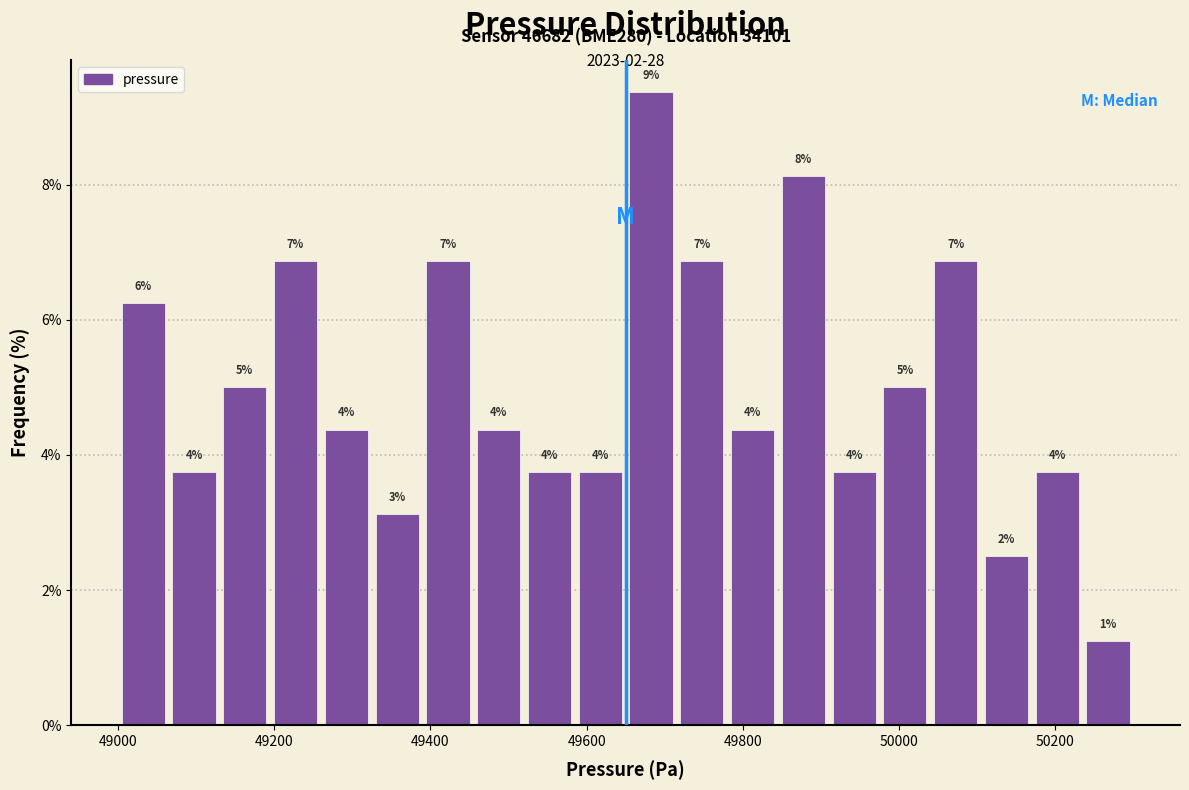

Read against the x-axis, roughly where is the centre of the tallest bar?

49680